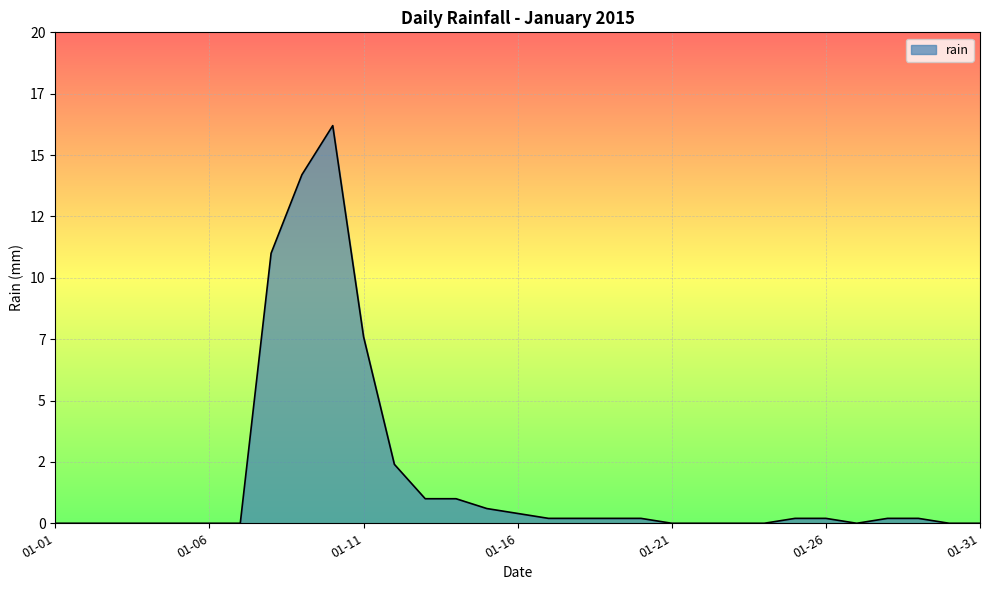

Reading left to right, list all the values displayed in this chart.

0.0	0.0	0.0	0.0	0.0	0.0	0.0	11.0	14.2	16.2	7.6	2.4	1.0	1.0	0.6	0.4	0.2	0.2	0.2	0.2	0.0	0.0	0.0	0.0	0.2	0.2	0.0	0.2	0.2	0.0	0.0